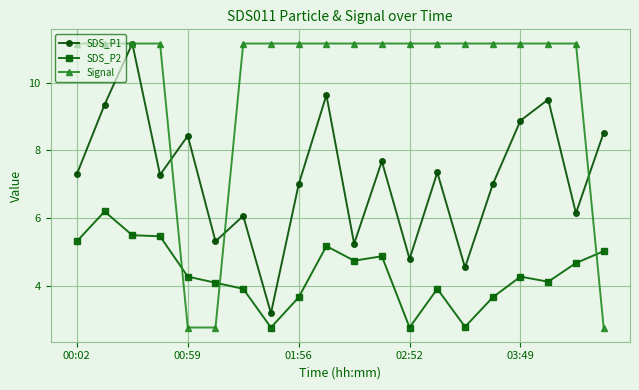

List the series in order of their overall mean, highest first.

Signal, SDS_P1, SDS_P2